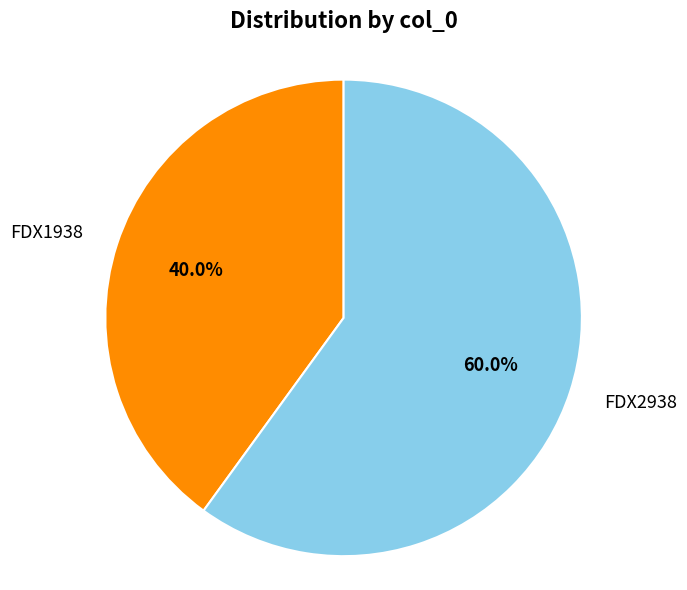

How much of the chart is everything except FDX2938?

40.0%